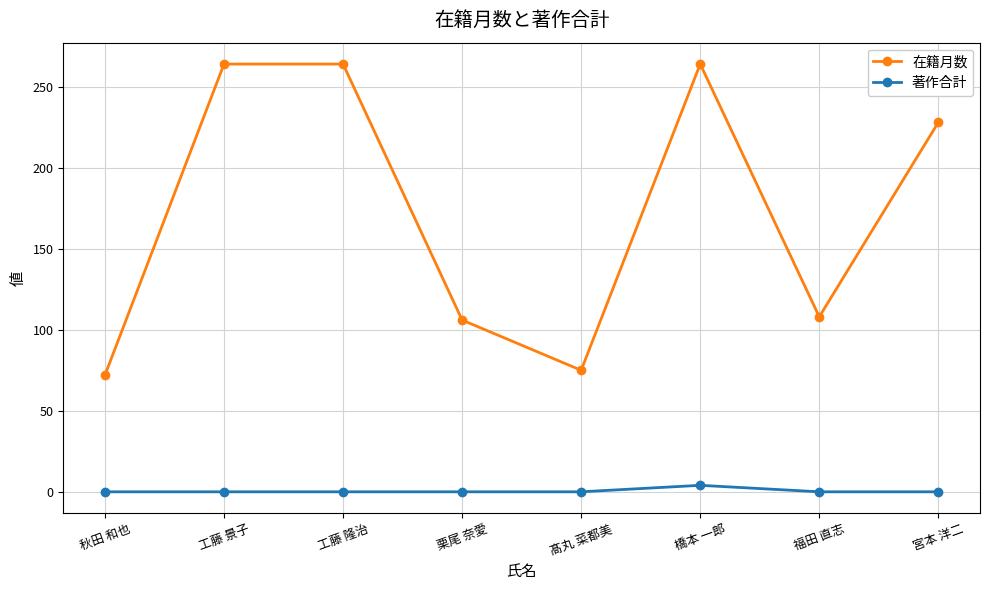

What position from the left is 髙丸 菜都美?

5